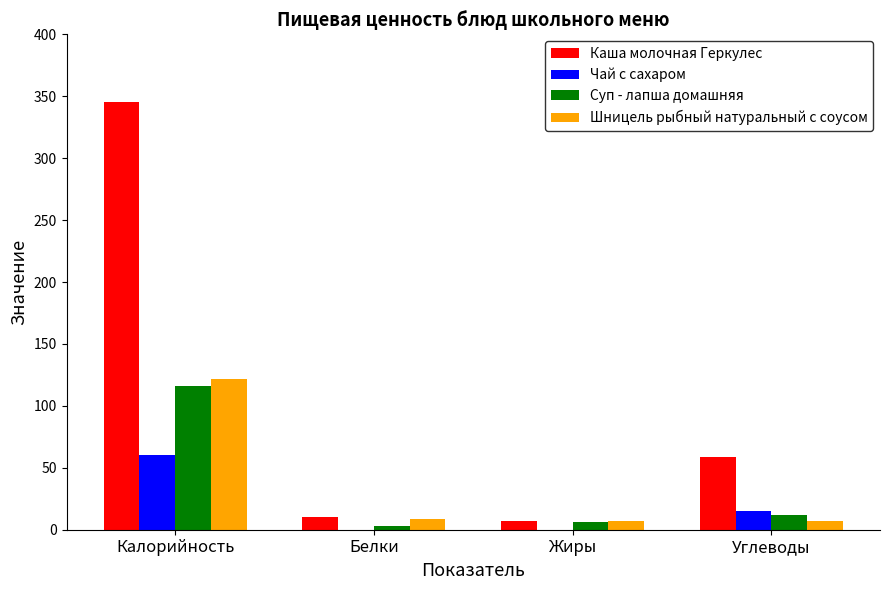

Reading left to right, list all the values displayed in this chart.

Каша молочная Геркулес: 345	10	7	59
Чай с сахаром: 60	0	0	15
Суп - лапша домашняя: 116	3	6	12
Шницель рыбный натуральный с соусом: 122	9	7	7